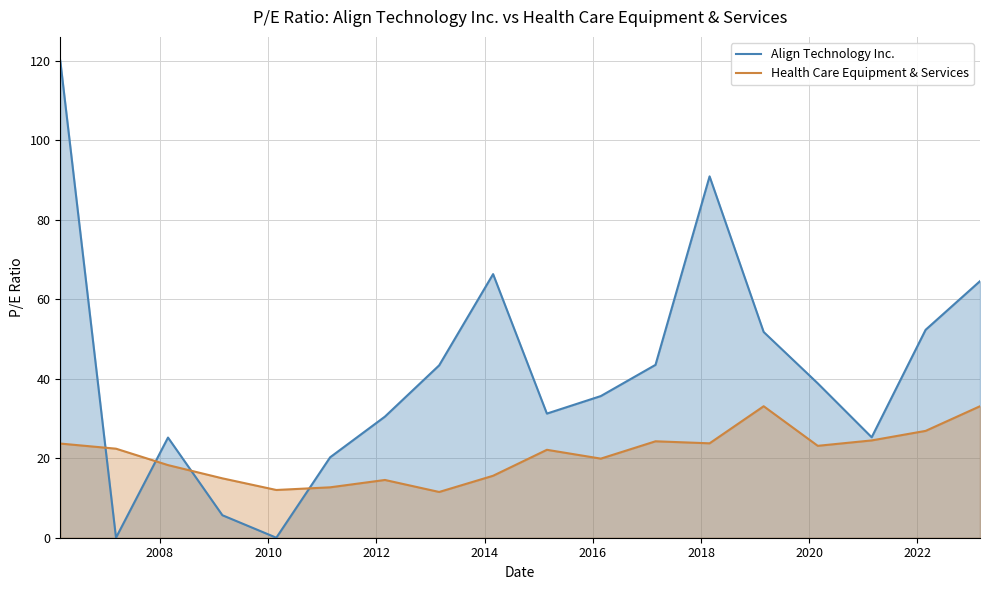

Which series has the largest total across all categories?

Align Technology Inc.